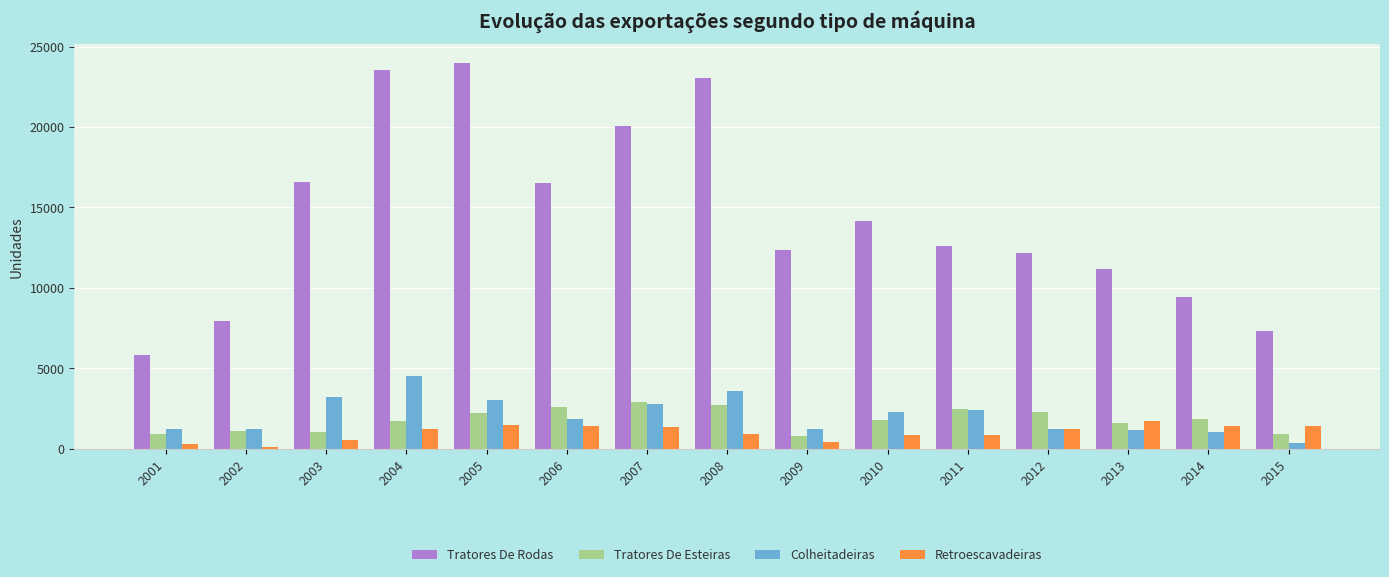

What is the maximum value shown in the chart?

23968